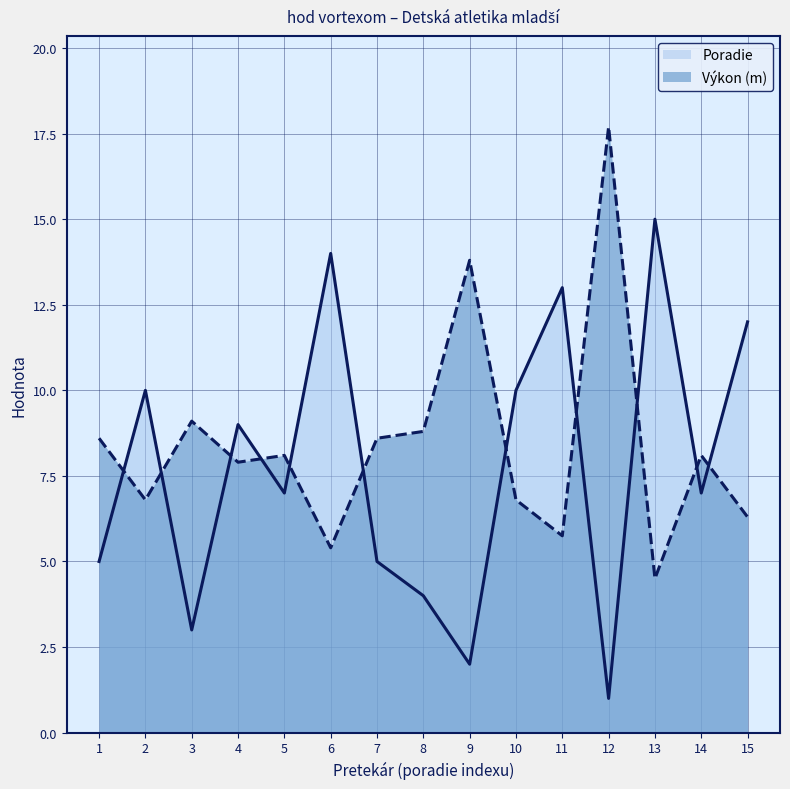

Where is the first local minimum for Poradie?

3